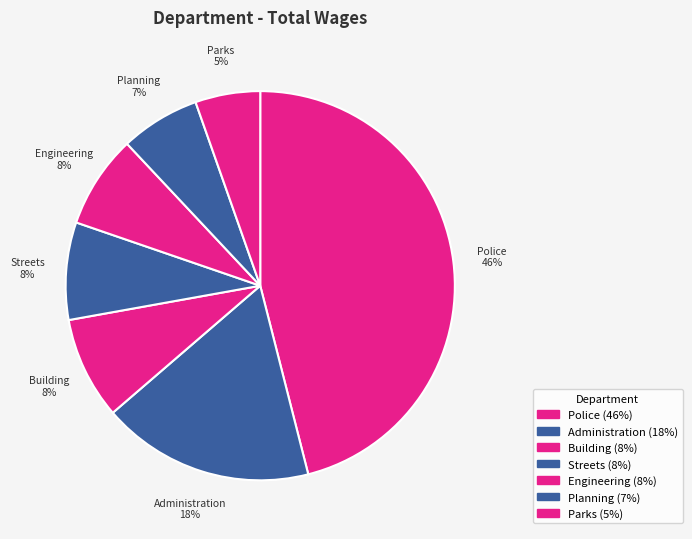

True or false: Engineering accounts for 8% of the total.

True